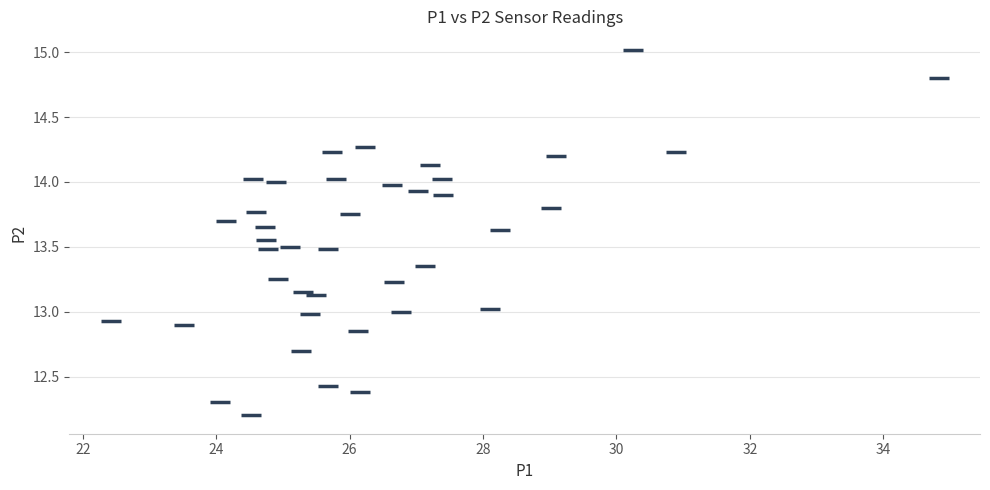

What is the range of X values (max minus min)?

12.4